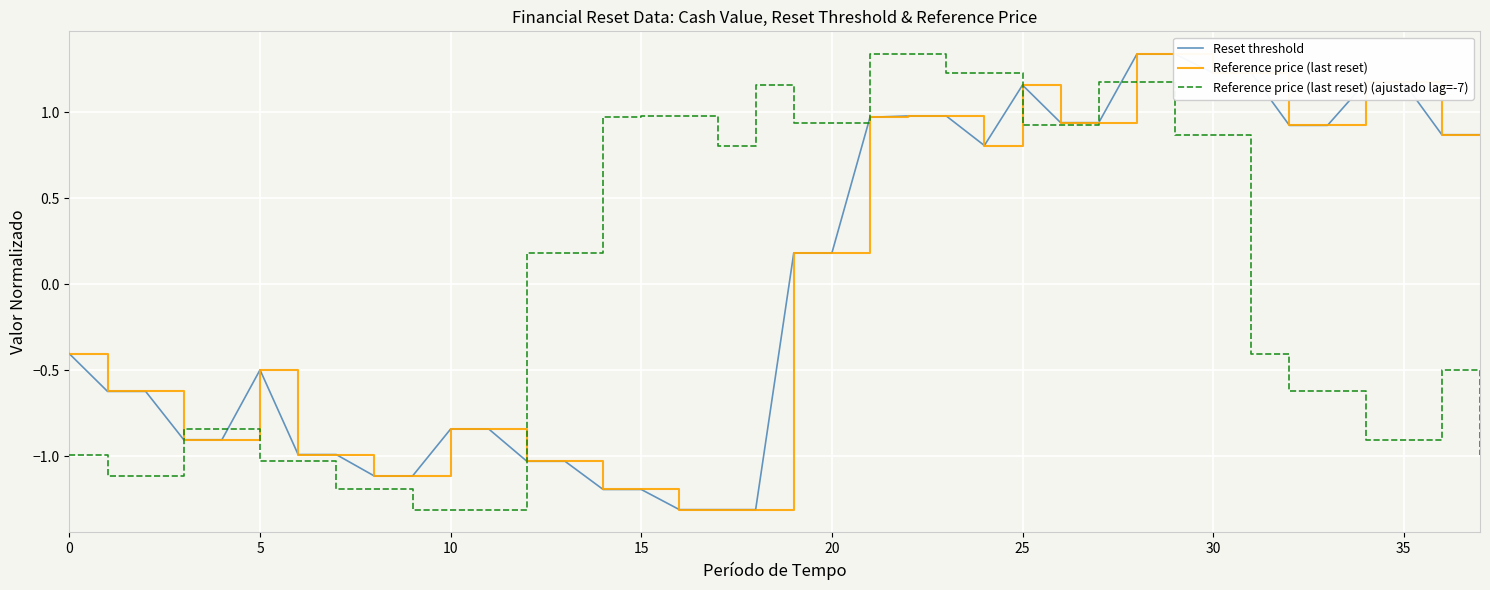

Reading left to right, extract all data points from this chart.

Reset threshold: -0.4	-0.6	-0.6	-0.9	-0.9	-0.5	-1.0	-1.0	-1.1	-1.1	-0.8	-0.8	-1.0	-1.0	-1.2	-1.2	-1.3	-1.3	-1.3	0.2	0.2	1.0	1.0	1.0	0.8	1.2	0.9	0.9	1.3	1.3	1.2	1.2	0.9	0.9	1.2	1.2	0.9	0.9
Reference price (last reset): -0.4	-0.6	-0.6	-0.9	-0.9	-0.5	-1.0	-1.0	-1.1	-1.1	-0.8	-0.8	-1.0	-1.0	-1.2	-1.2	-1.3	-1.3	-1.3	0.2	0.2	1.0	1.0	1.0	0.8	1.2	0.9	0.9	1.3	1.3	1.2	1.2	0.9	0.9	1.2	1.2	0.9	0.9
Reference price (last reset) (ajustado lag=-7): -1.0	-1.1	-1.1	-0.8	-0.8	-1.0	-1.0	-1.2	-1.2	-1.3	-1.3	-1.3	0.2	0.2	1.0	1.0	1.0	0.8	1.2	0.9	0.9	1.3	1.3	1.2	1.2	0.9	0.9	1.2	1.2	0.9	0.9	-0.4	-0.6	-0.6	-0.9	-0.9	-0.5	-1.0